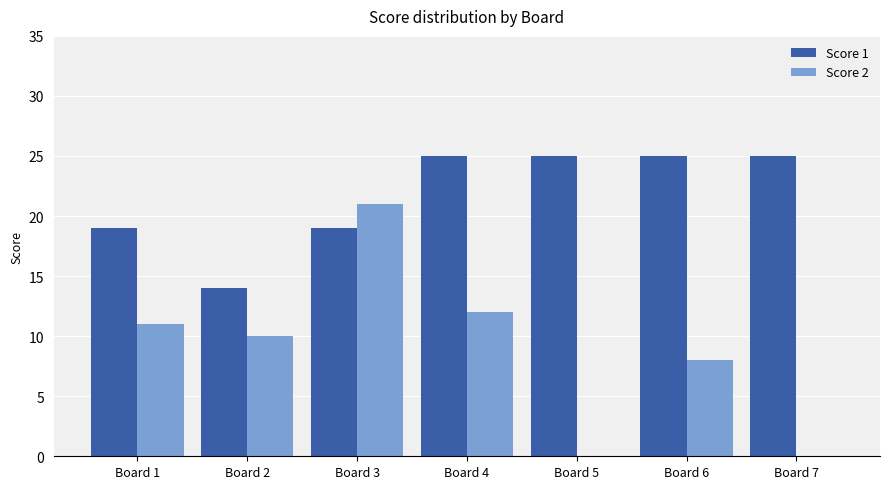

What is the average value of the Score 1 series?

22